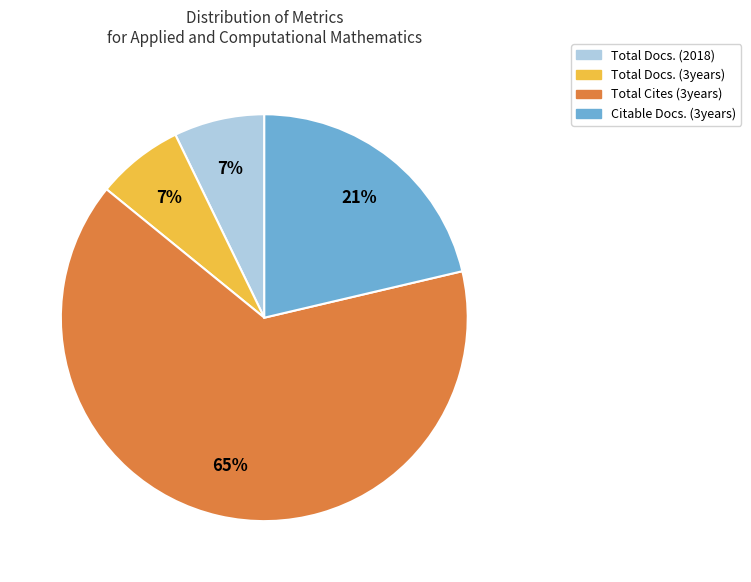

Approximately how many times larger is the value at Citable Docs. (3years) compared to Total Docs. (2018)?

3.0